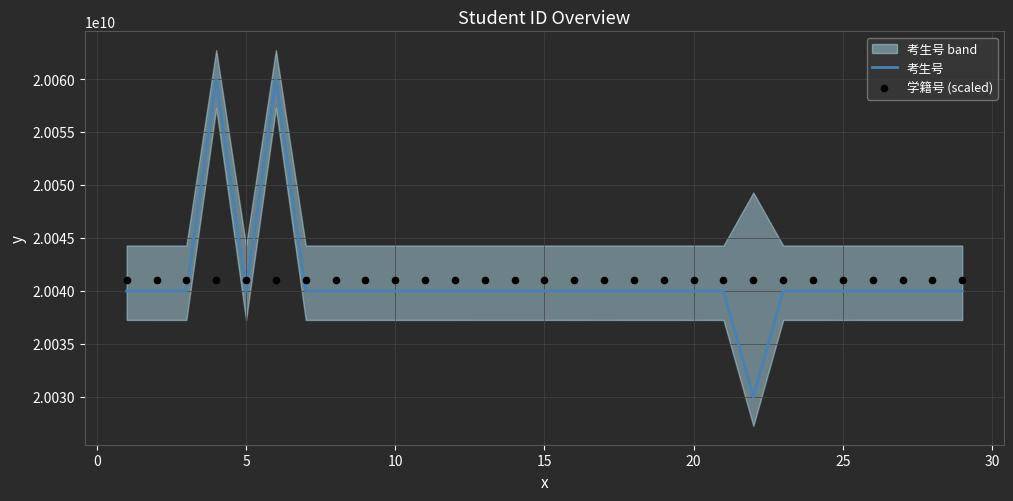

What are all the series names shown in the legend?

考生号, 学籍号 (scaled)